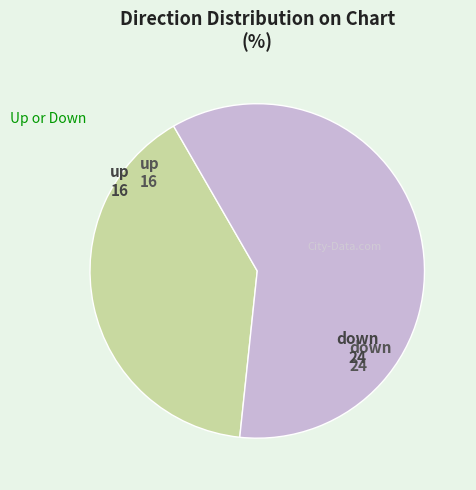

Is there a majority slice in this chart?

Yes